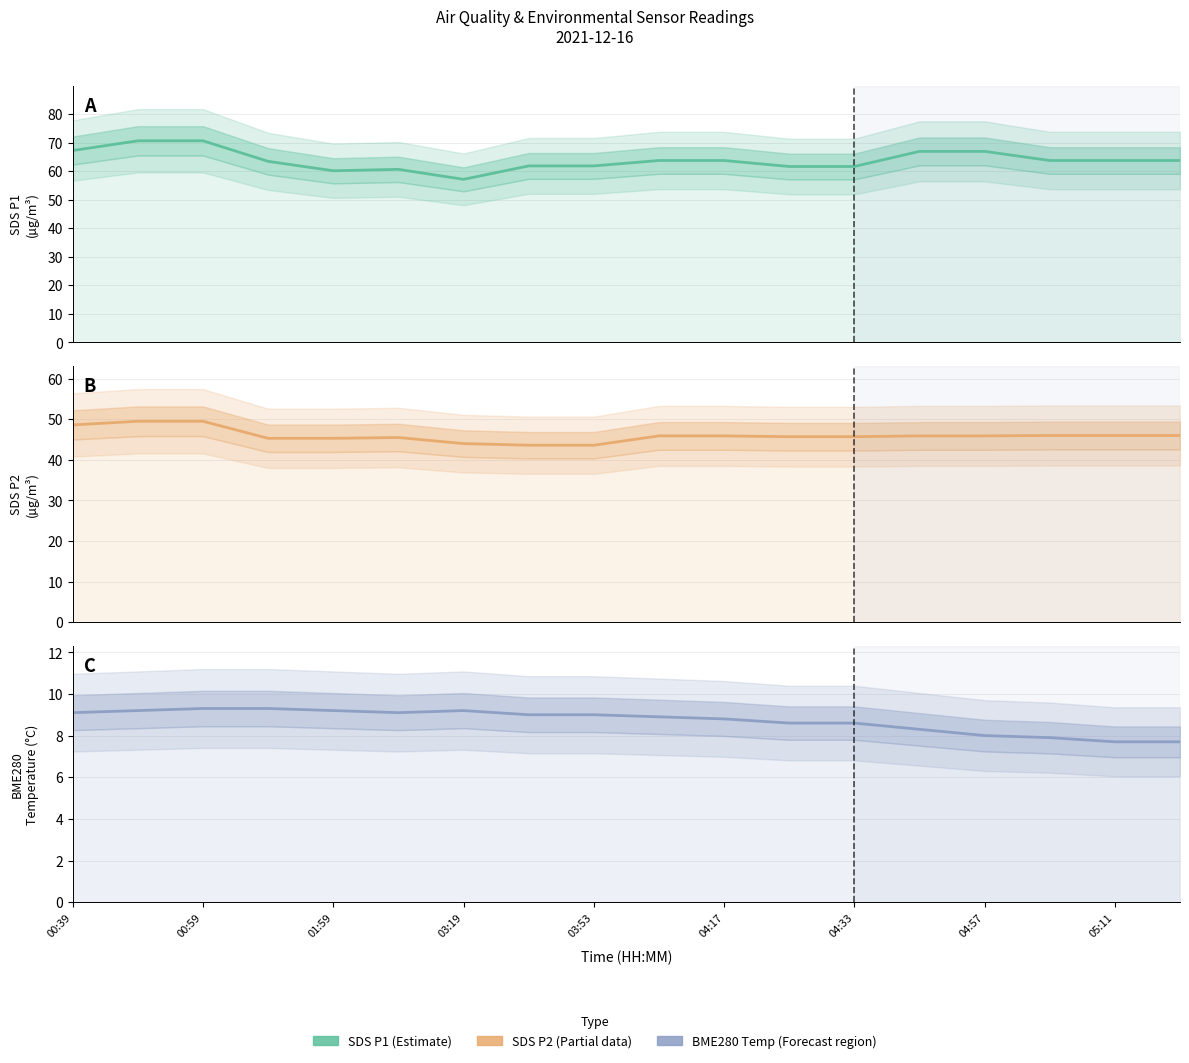

How many values in the BME280_temperature series exceed 9?

7